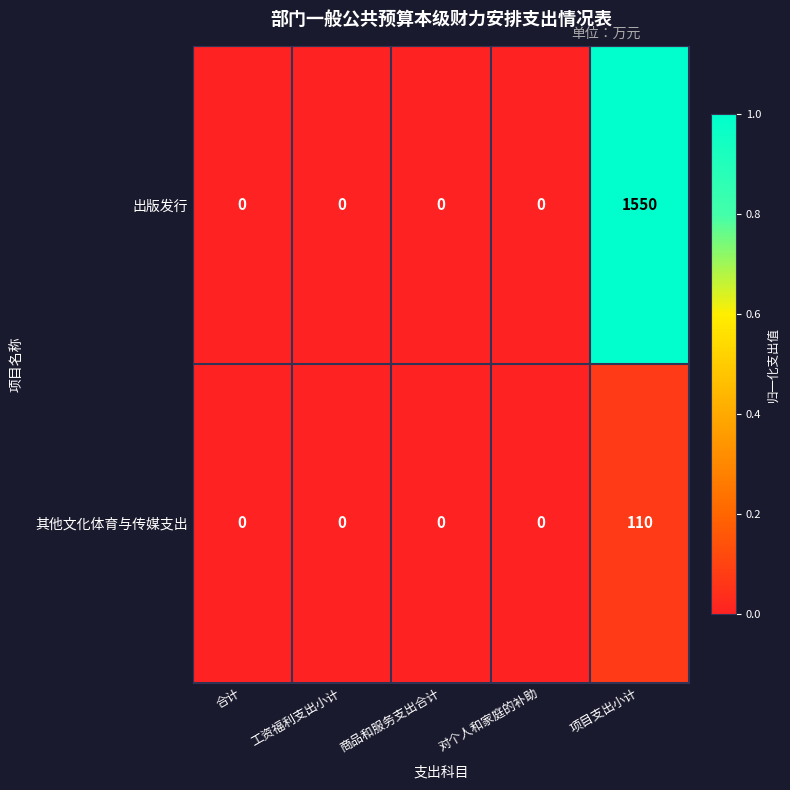

Reading right to left, list all the values displayed in this chart.

出版发行: 项目支出小计=1550	对个人和家庭的补助=0	商品和服务支出合计=0	工资福利支出小计=0	合计=0
其他文化体育与传媒支出: 项目支出小计=110	对个人和家庭的补助=0	商品和服务支出合计=0	工资福利支出小计=0	合计=0